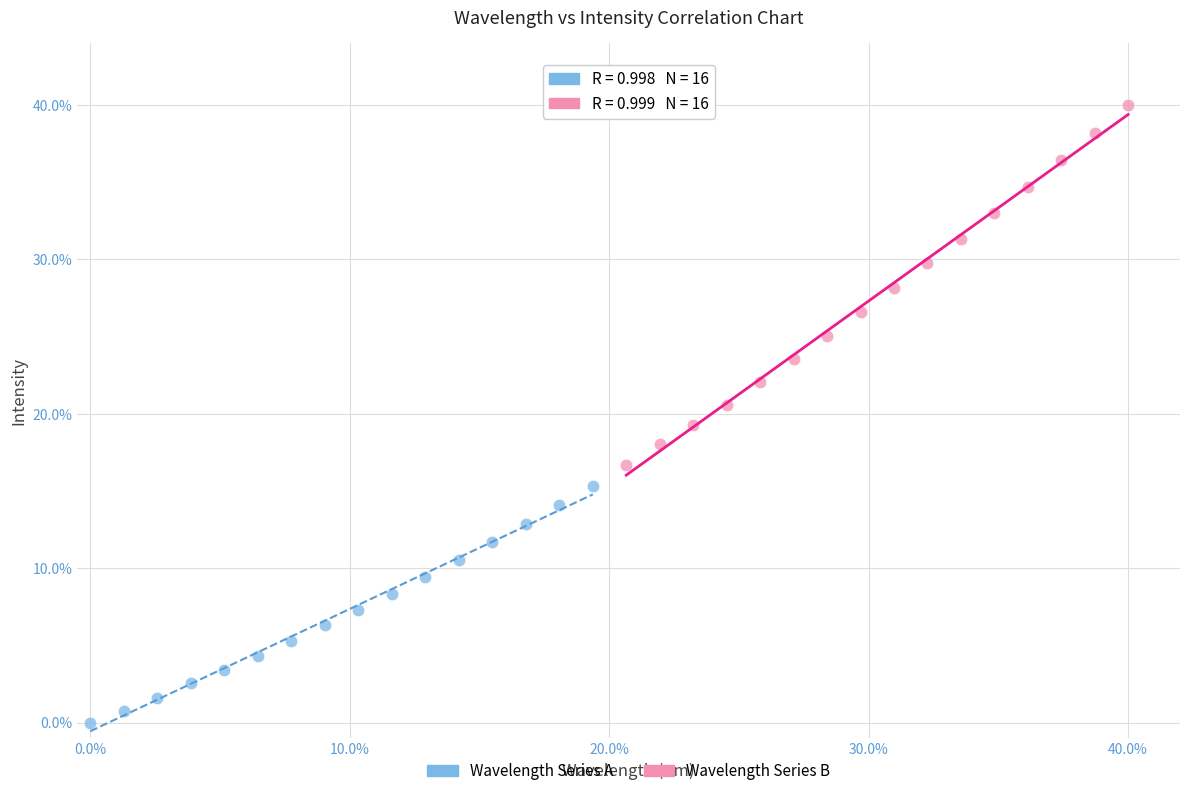

Which series has the widest spread of Y values?

Wavelength Series B